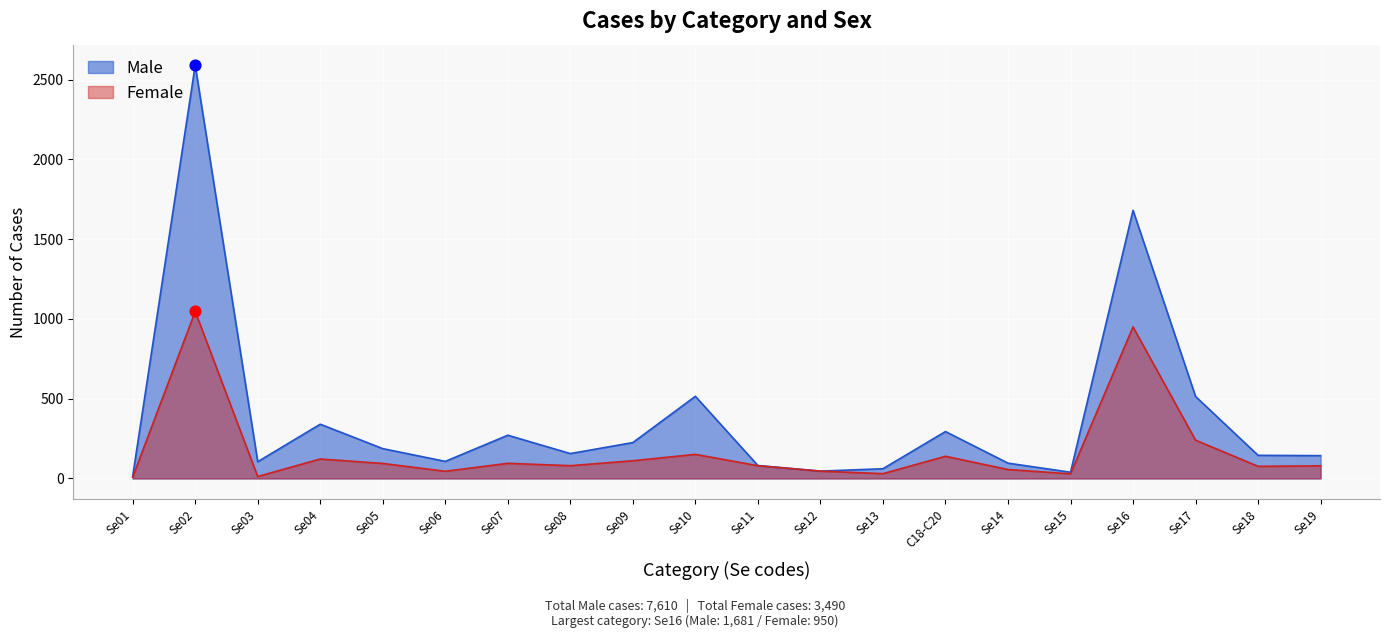

Which series reaches the minimum Y coordinate?

Female